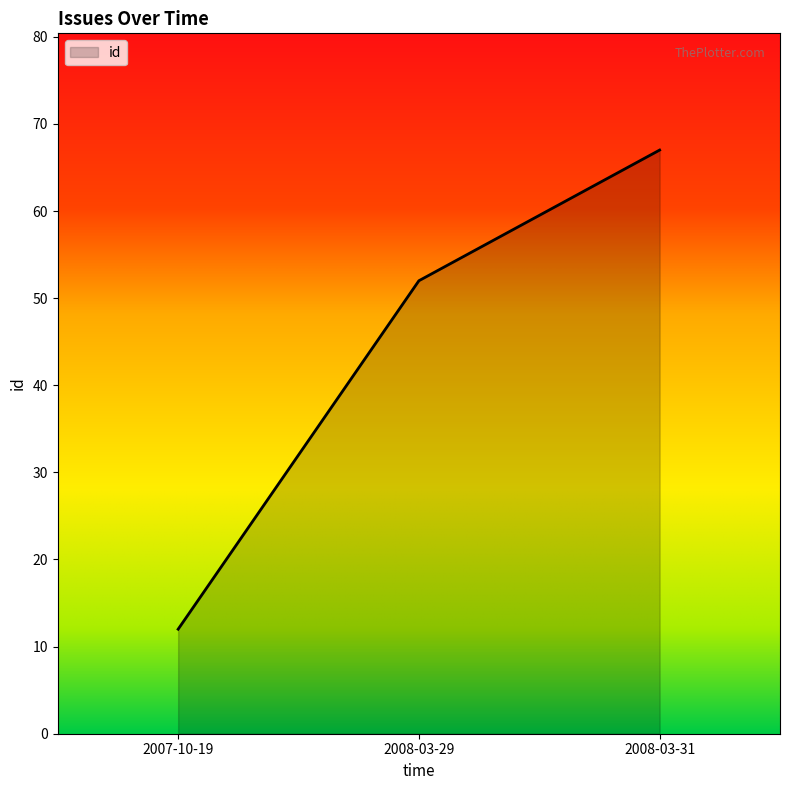

Rank the categories by value from lowest to highest.

2007-10-19, 2008-03-29, 2008-03-31